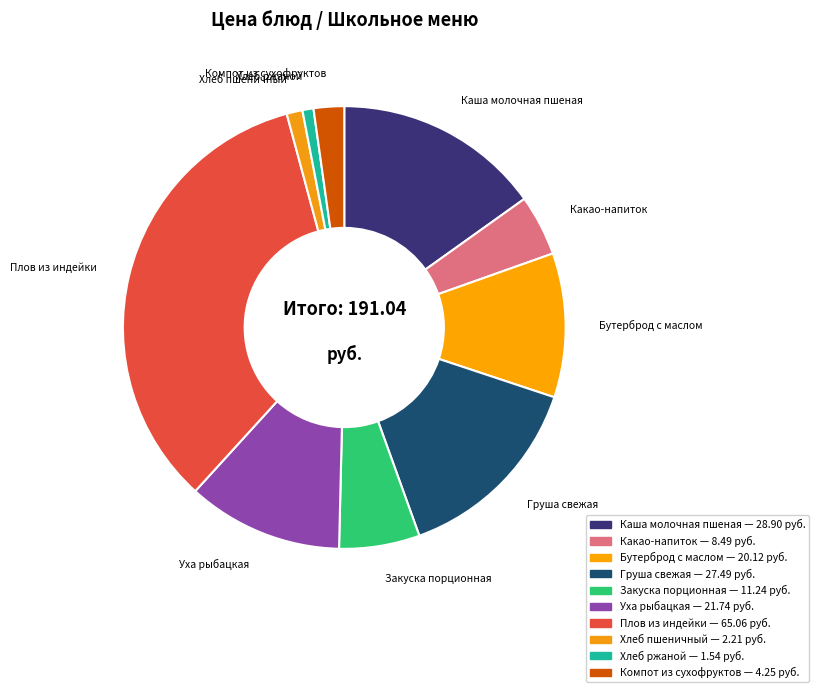

What percentage is NOT represented by Бутерброд с маслом?

89.5%